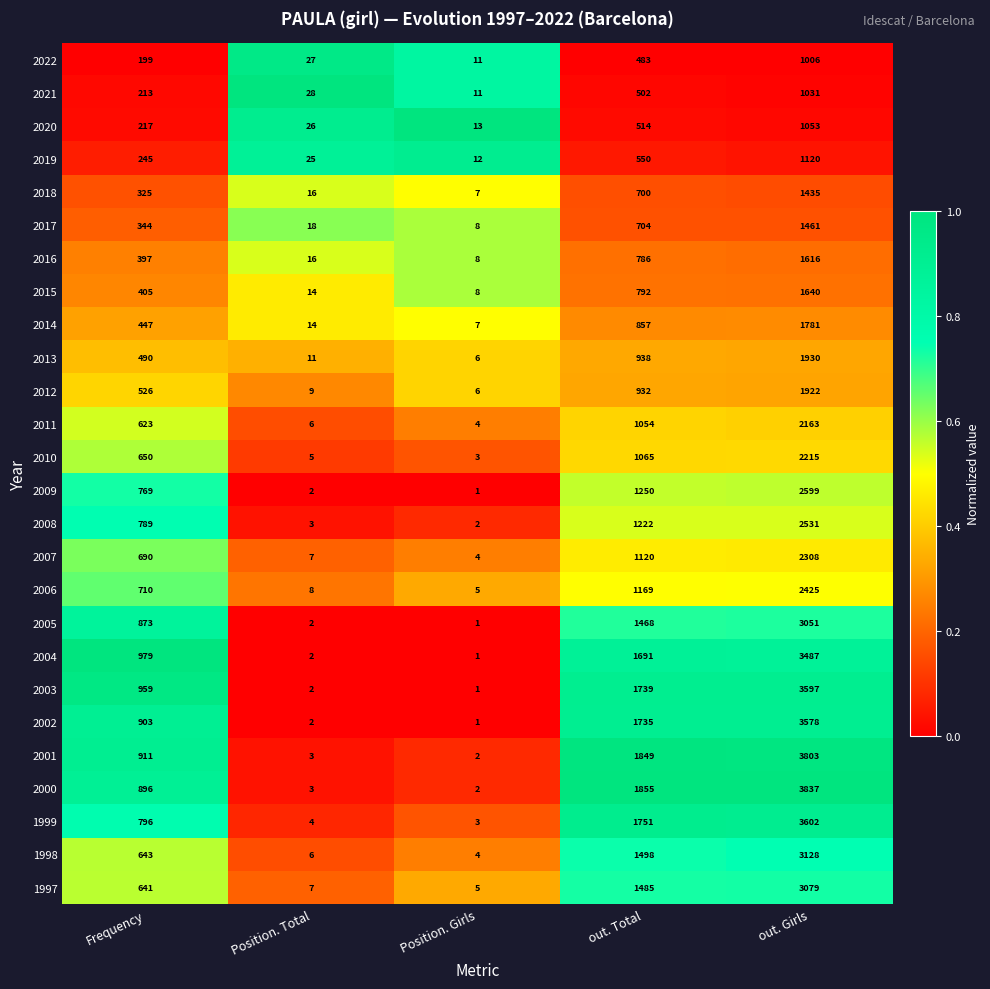

At which label is 2002 closest to 1789?

out. Total